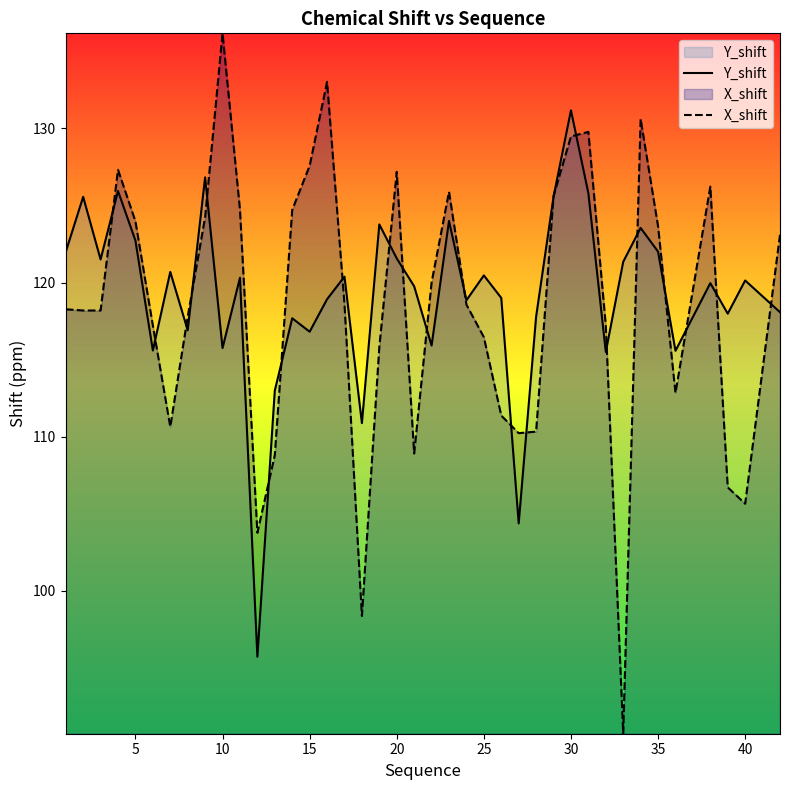

What is the maximum value shown in the chart?

136.2